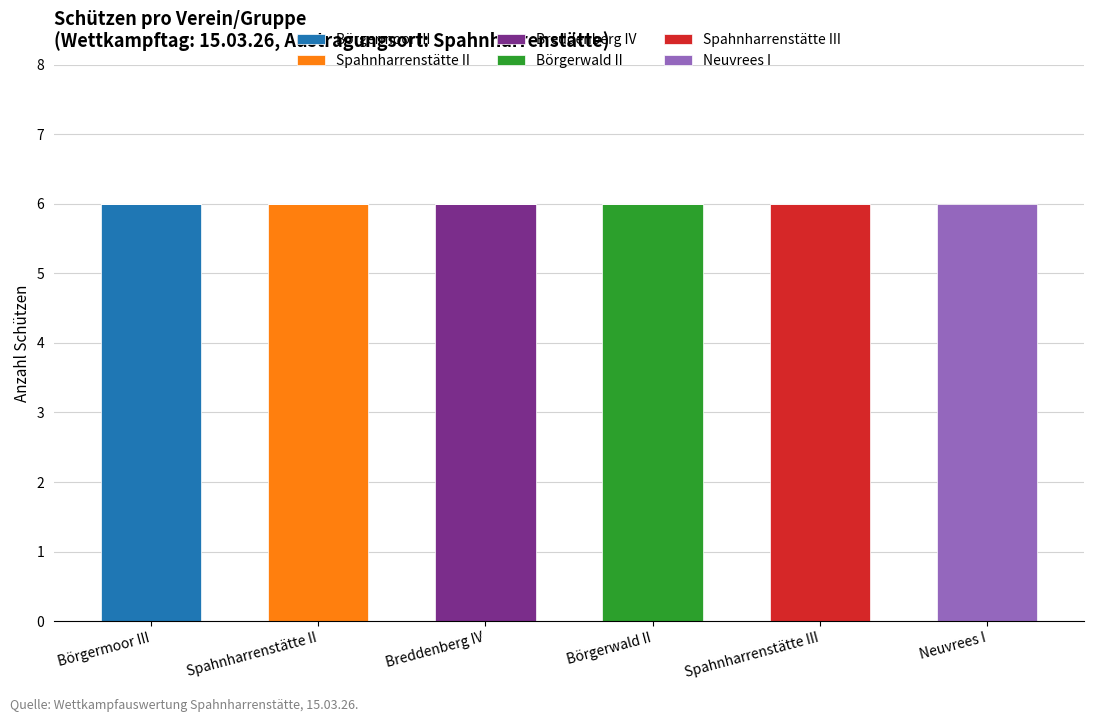

What is the total value across all series at Breddenberg IV?

6